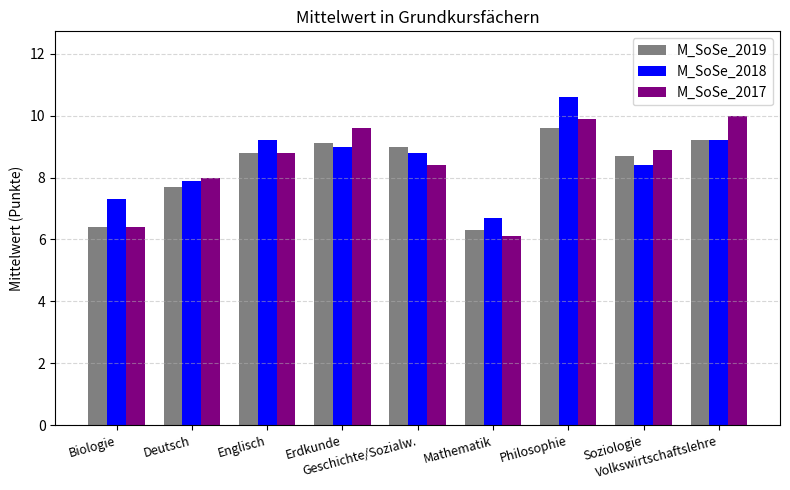

What is the value of the M_SoSe_2018 bar at the 3rd from the left?

9.2